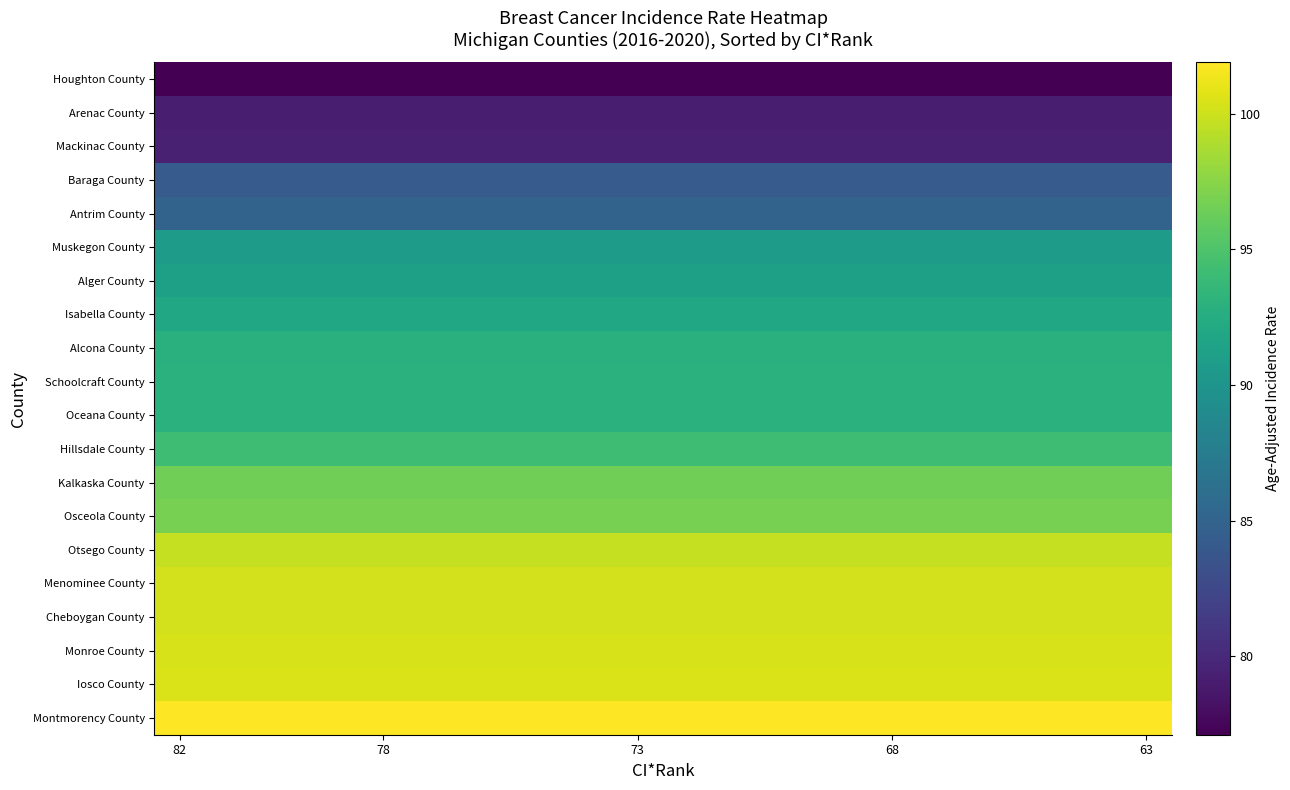

Which series has the largest total across all categories?

Montmorency County